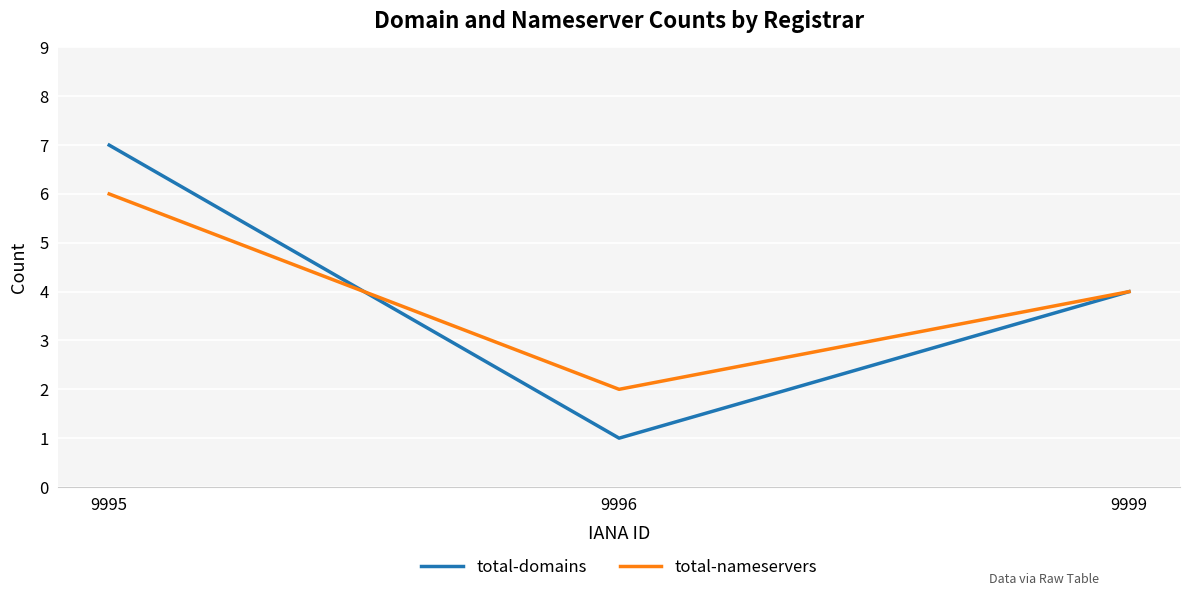

What is the difference between the total-nameservers values at 9999 and 9996?

2